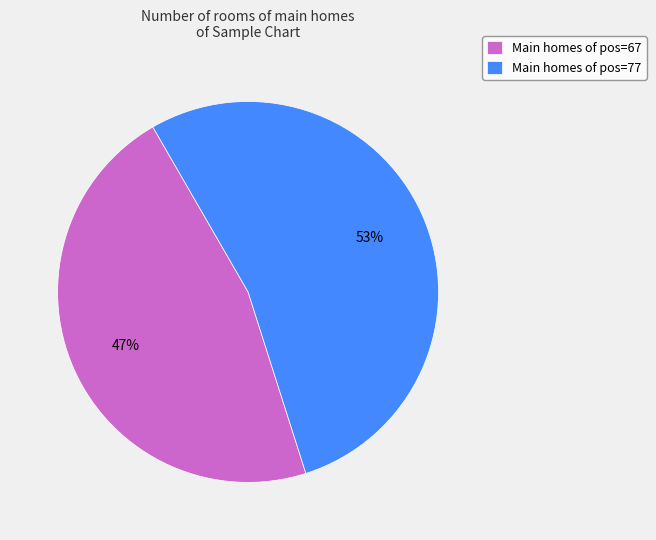

To the nearest percent, what is the average slice percentage?

50%